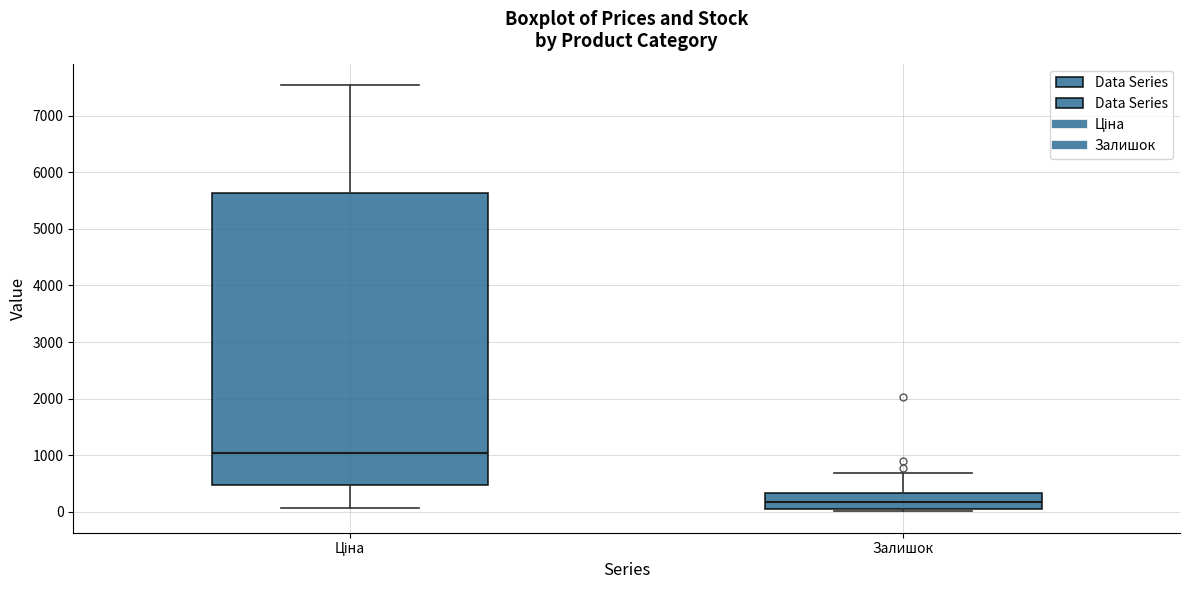

Reading left to right, transcribe this box plot: for each box, give where its median line is, the range the box spans, and where its two whiskers end, as read against the y-axis. The values are not printed on the chart, so give them approximately, as read against the axis.

Ціна: median 1000, box 500 to 5600, whiskers 100 to 7500
Залишок: median 200, box 0 to 300, whiskers 0 (just below the box's lower edge) to 700